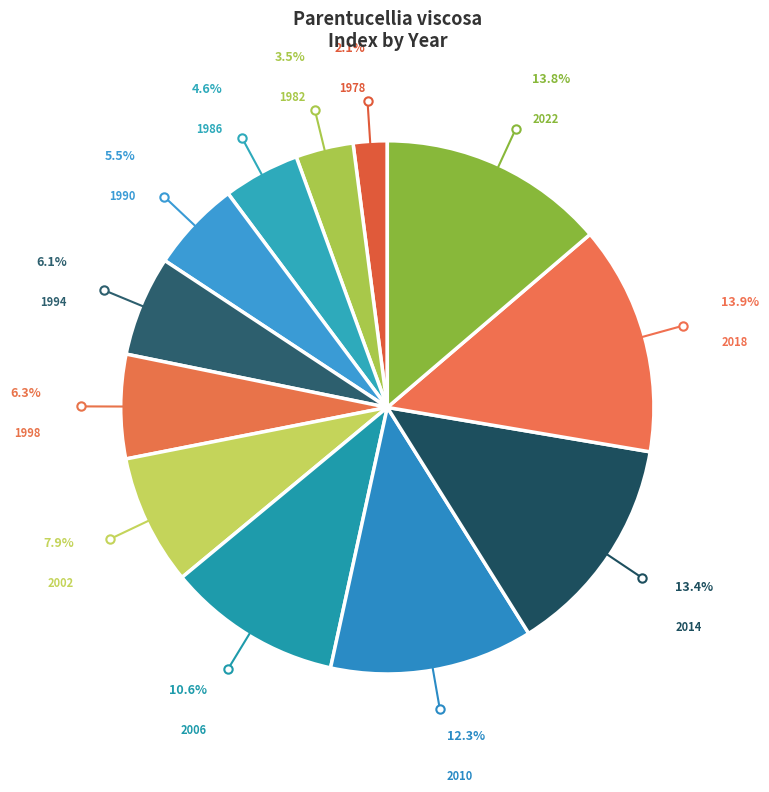

Count the number of slices in the pie.

12